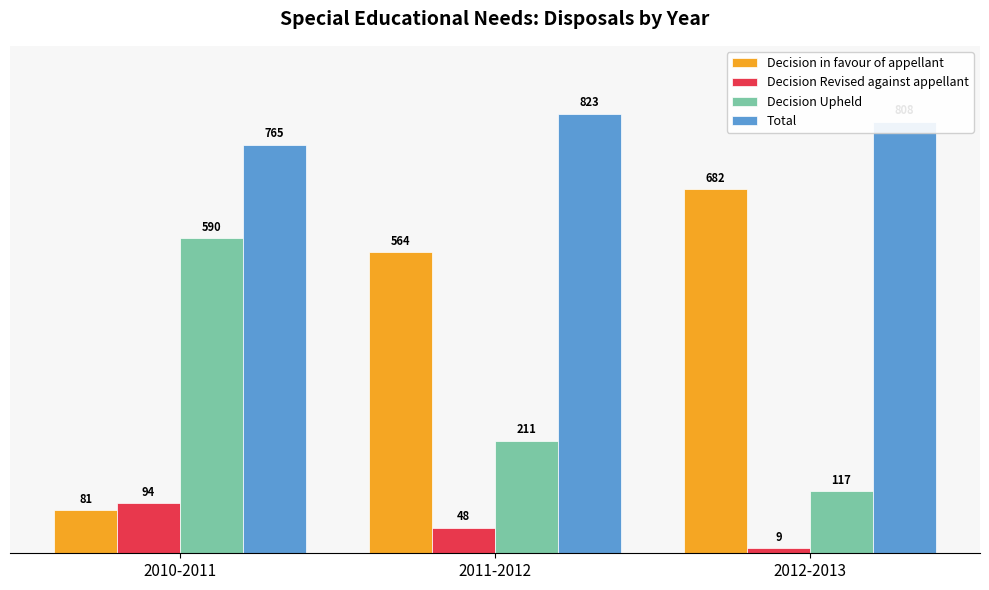

Where does the Decision Upheld series first go above 211?

2010-2011